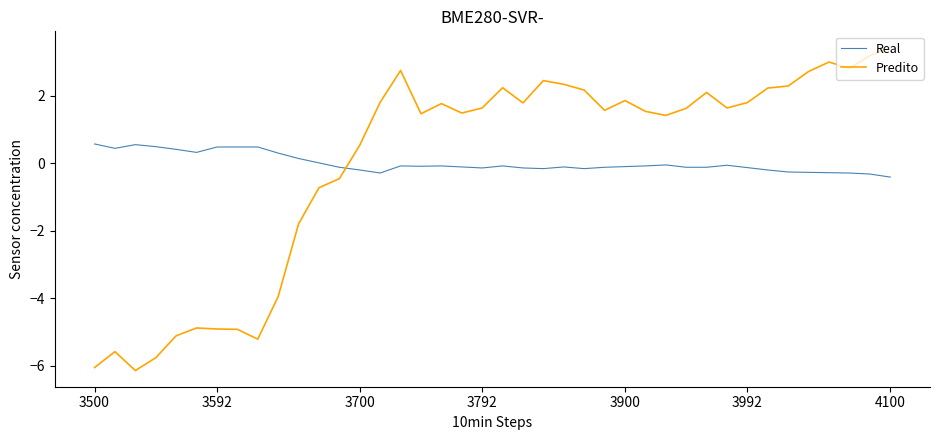

List the series in order of their peak value, lowest first.

Real, Predito